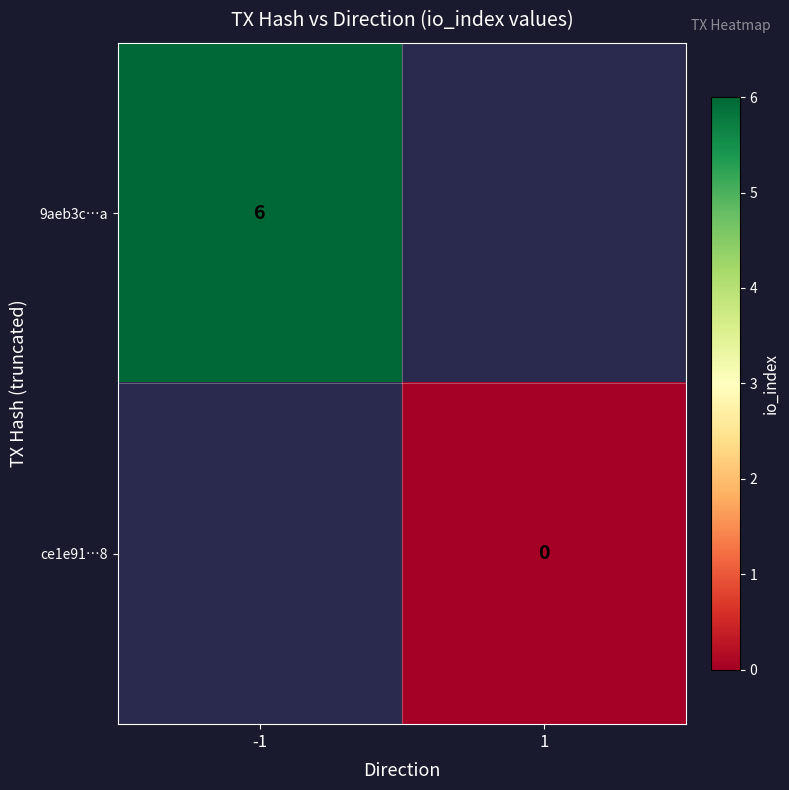

Is the value of ce1e91…8 at 1 greater than the value of 9aeb3c…a at -1?

No